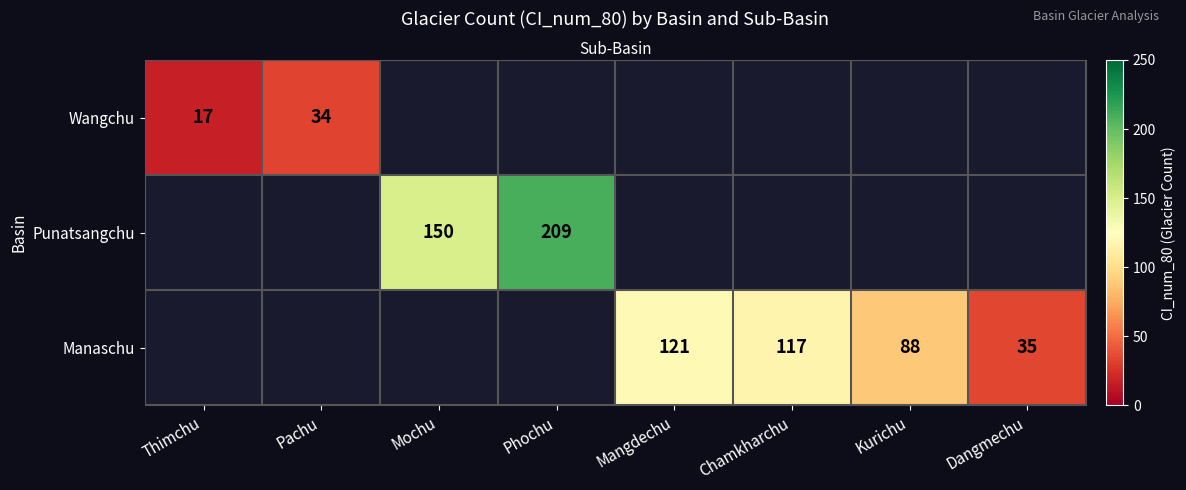

How many series are shown in this chart?

3